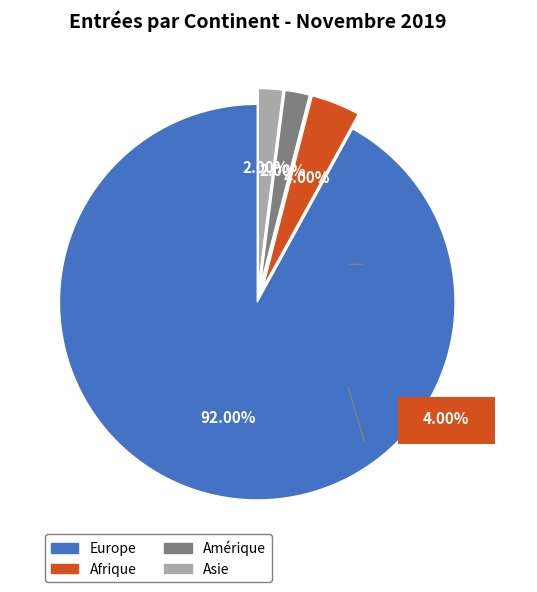

Which slice is the largest?

Europe